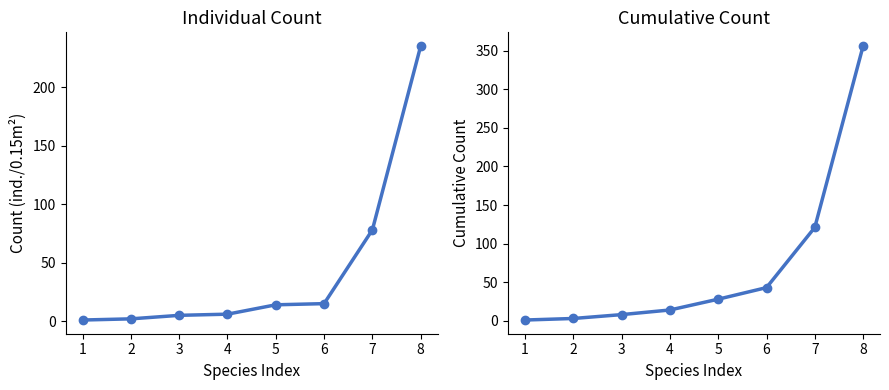

Is this an area chart (filled region under the line)?

No